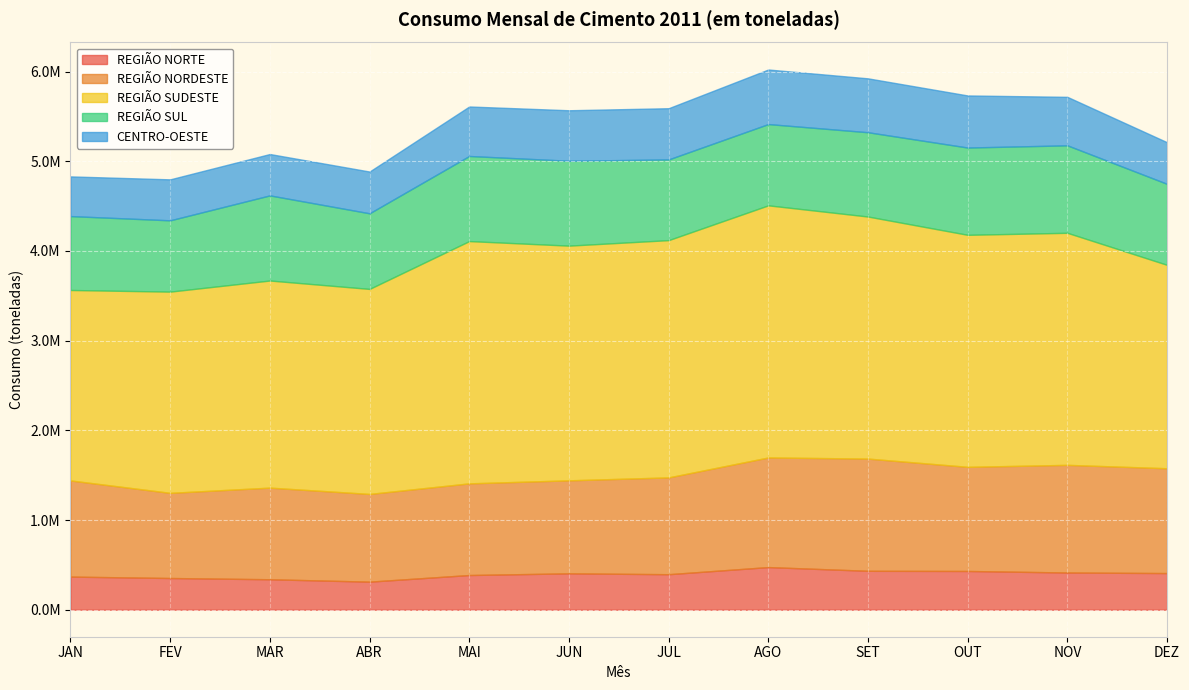

Read the REGIÃO NORTE value at MAI, to the nearest 100.

386700